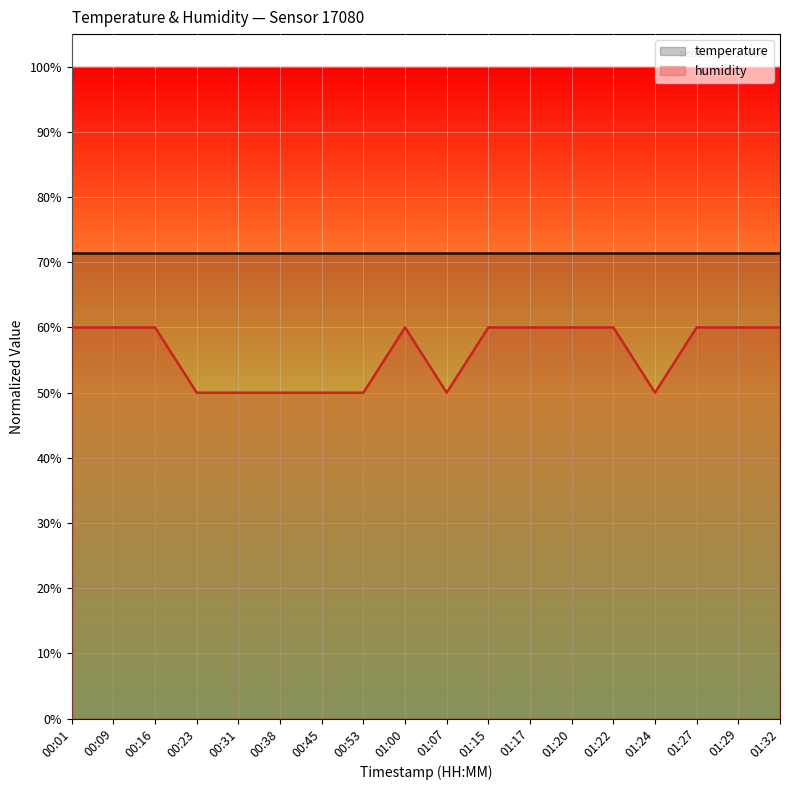

What is the difference between the maximum and minimum values?

0.1